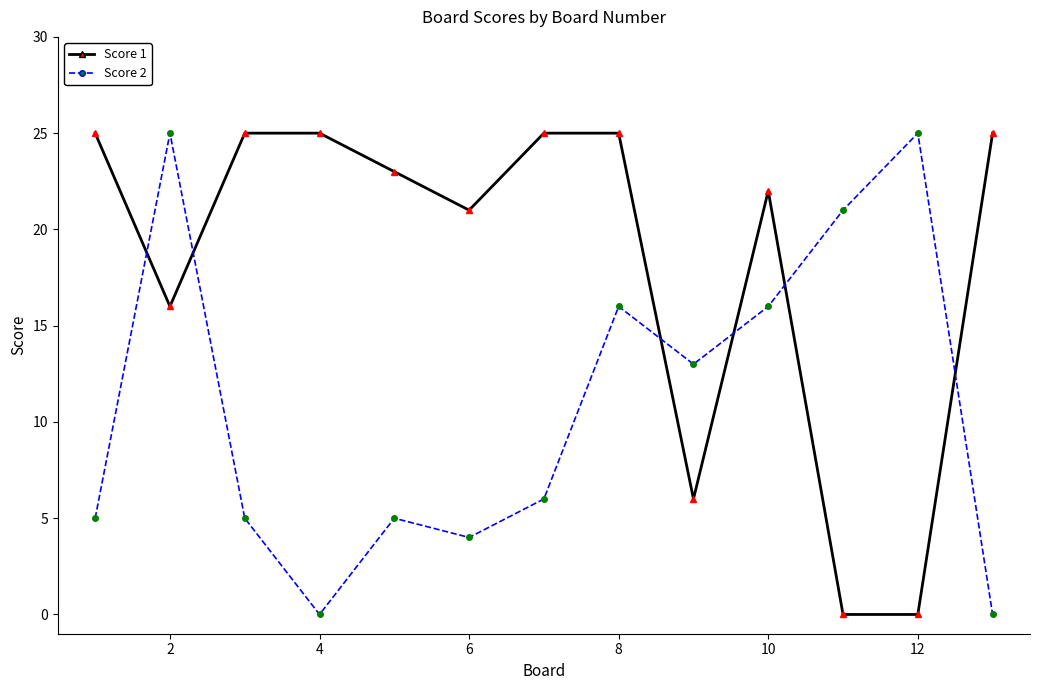

True or false: Score 2 and Score 1 intersect in this chart.

True